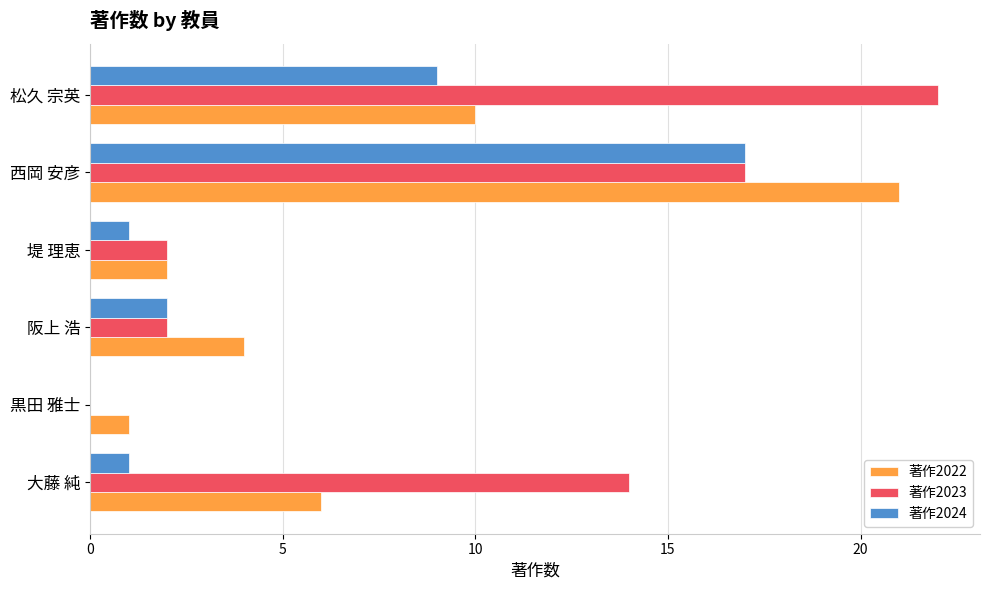

Where is 著作2024 nearest to the value 8?

松久 宗英